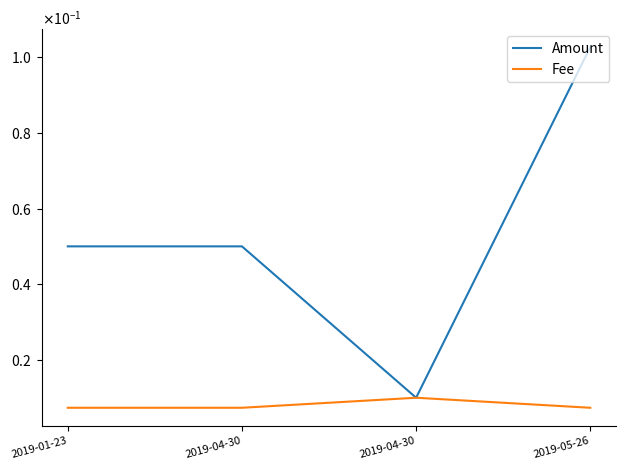

What are all the series names shown in the legend?

Amount, Fee